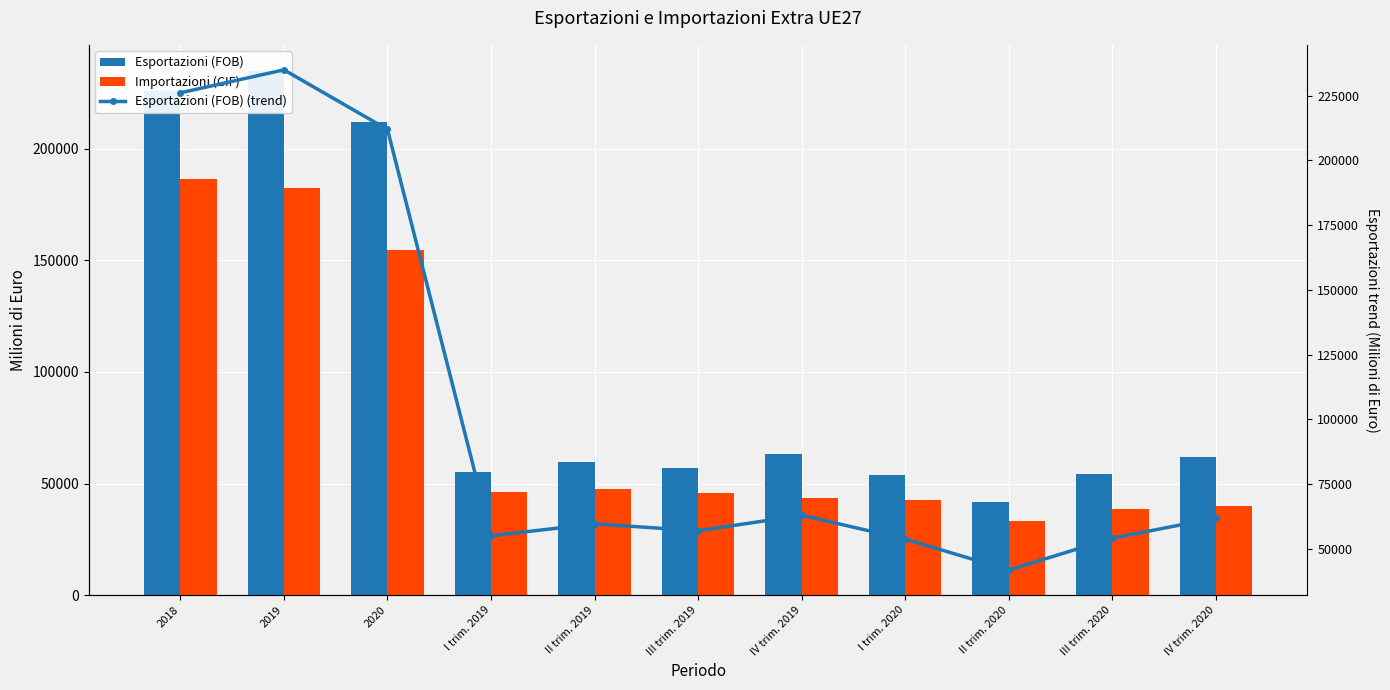

Reading right to left, list all the values displayed in this chart.

Esportazioni (FOB): IV trim. 2020=61977.8	III trim. 2020=54175.4	II trim. 2020=41905.8	I trim. 2020=53837.0	IV trim. 2019=63024.3	III trim. 2019=57042.0	II trim. 2019=59726.3	I trim. 2019=55112.3	2020=211896.1	2019=234904.9	2018=226042.7
Importazioni (CIF): IV trim. 2020=40098.5	III trim. 2020=38635.7	II trim. 2020=33286.4	I trim. 2020=42705.6	IV trim. 2019=43341.0	III trim. 2019=45593.9	II trim. 2019=47333.2	I trim. 2019=46297.6	2020=154726.3	2019=182565.7	2018=186591.9
Esportazioni (FOB) (trend): IV trim. 2020=61977.8	III trim. 2020=54175.4	II trim. 2020=41905.8	I trim. 2020=53837.0	IV trim. 2019=63024.3	III trim. 2019=57042.0	II trim. 2019=59726.3	I trim. 2019=55112.3	2020=211896.1	2019=234904.9	2018=226042.7